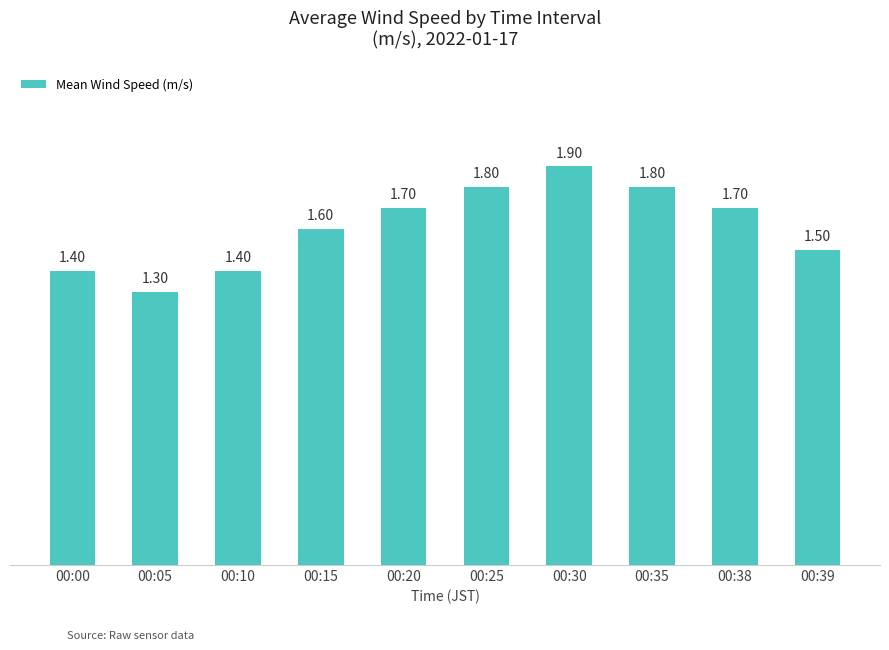

How many values are between 1 and 2?

10